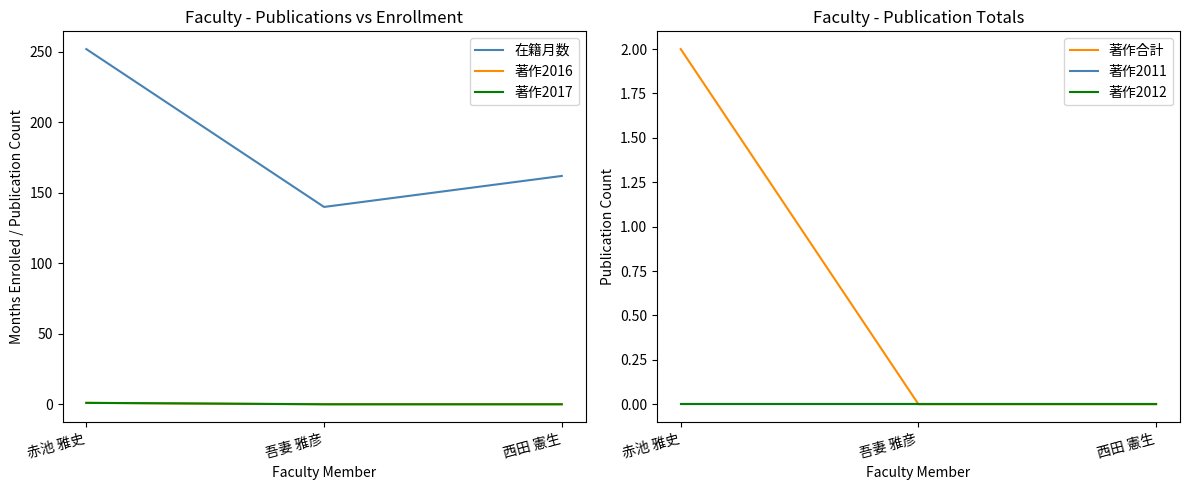

Where is 在籍月数 nearest to the value 196?

西田 憲生